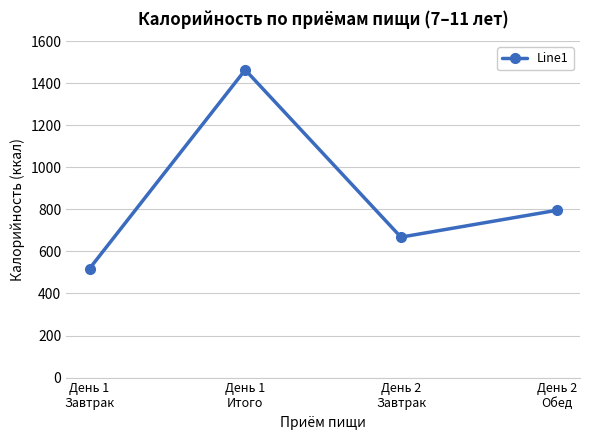

What is the label of the 1st point from the left?

День 1
Завтрак